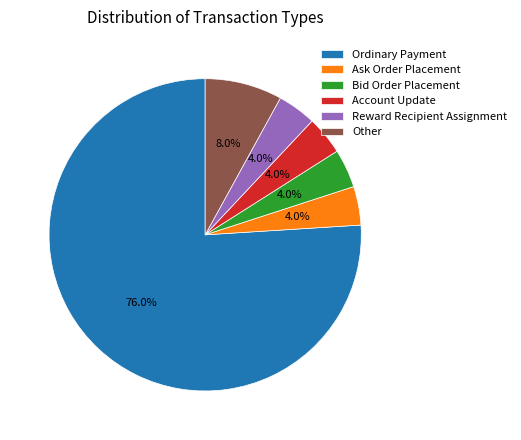

What is the total percentage of Other and Ask Order Placement?

12.0%